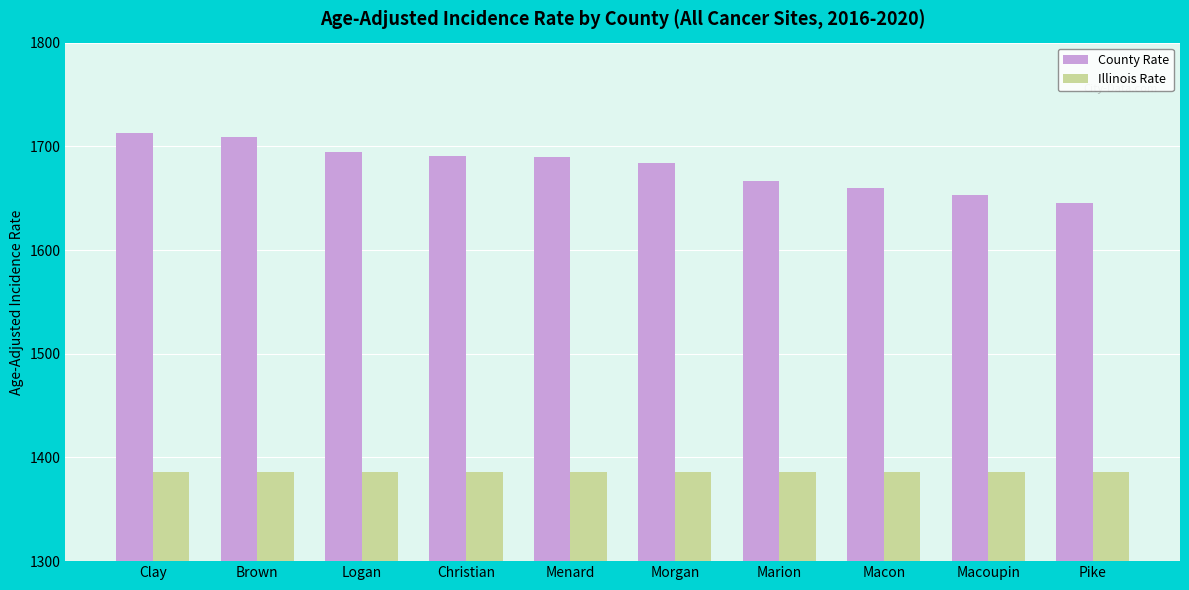

How many bars are there in each group?

2